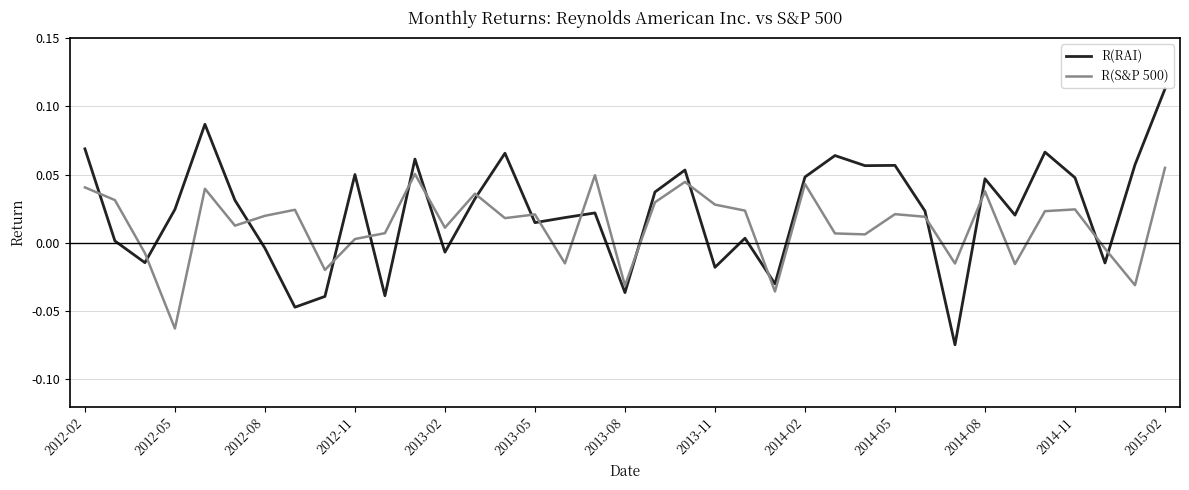

After their last crossing, which series has the higher values: R(S&P 500) or R(RAI)?

R(RAI)